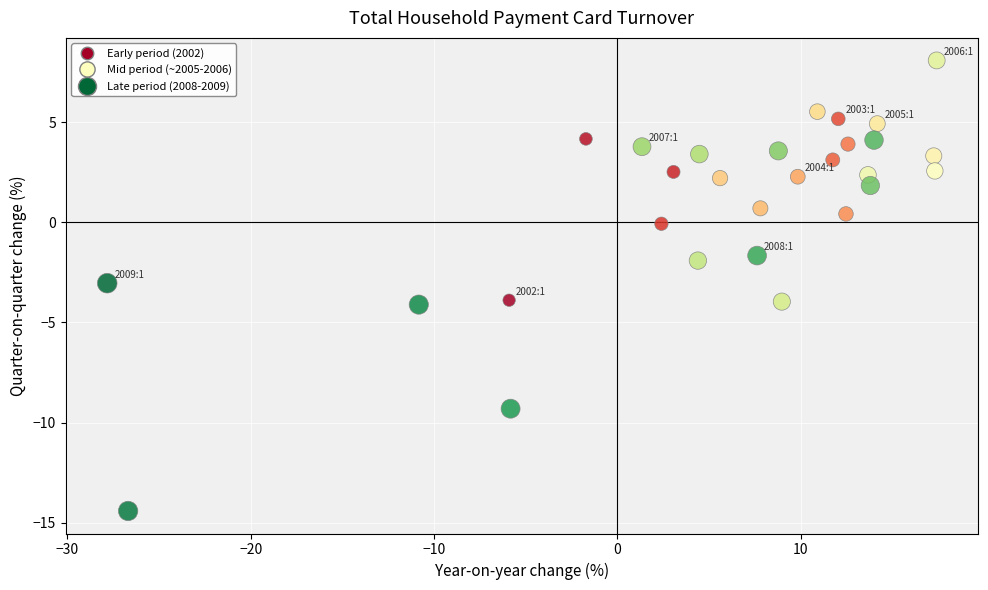

What is the range of Y values (max minus min)?

22.5